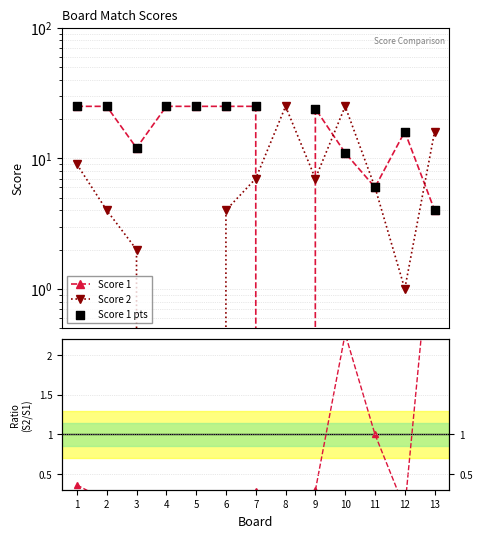

Is the value of Score 2 at 8 greater than the value of Score 2 / Score 1 at 12?

Yes